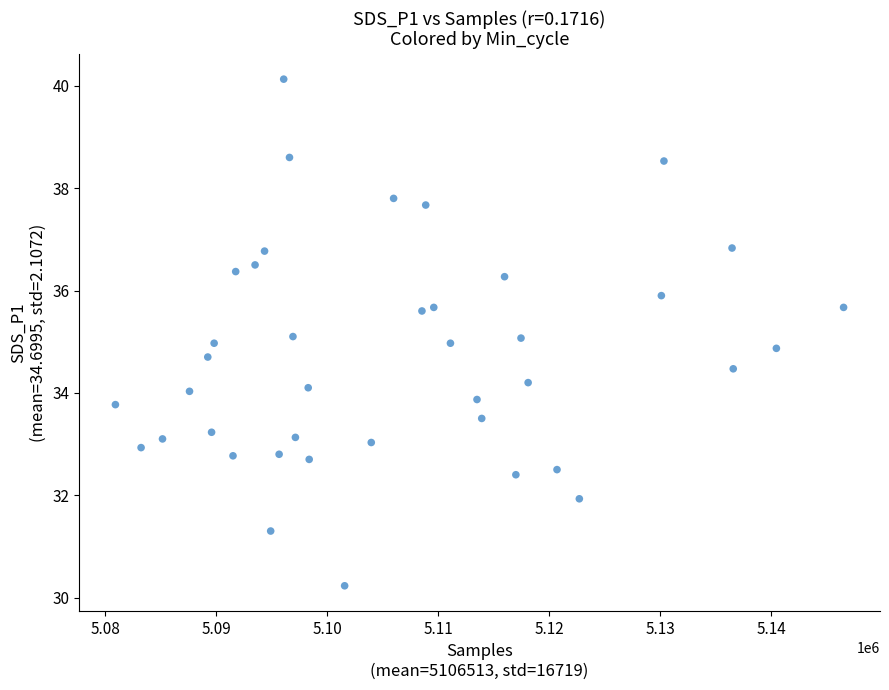

What is the range of X values (max minus min)?

65605.0